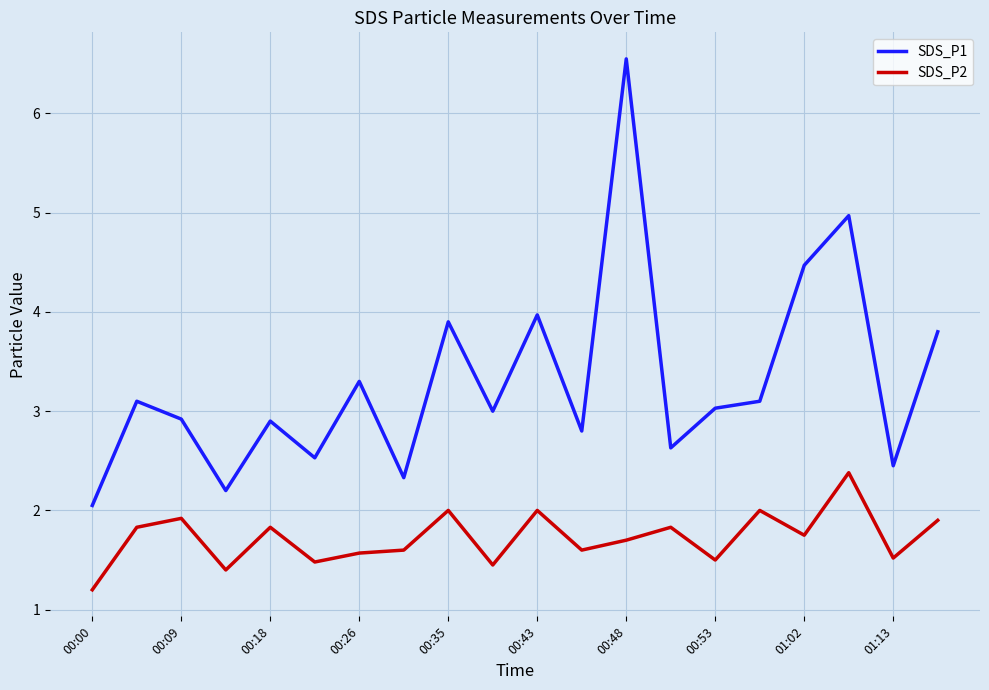

True or false: SDS_P1 and SDS_P2 intersect in this chart.

False